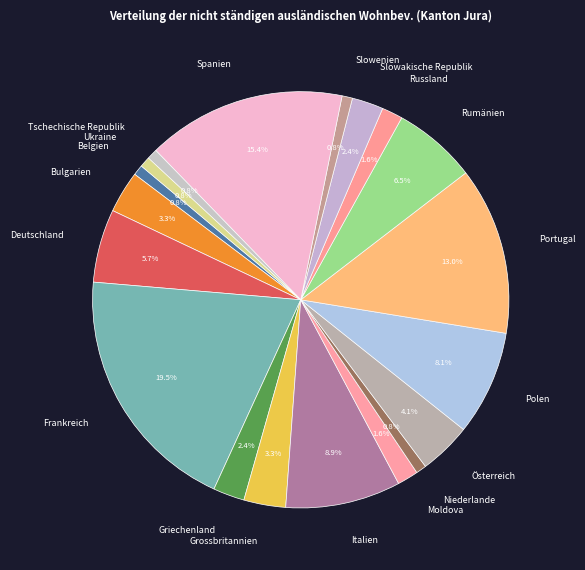

Which has a higher value, Rumänien or Österreich?

Rumänien